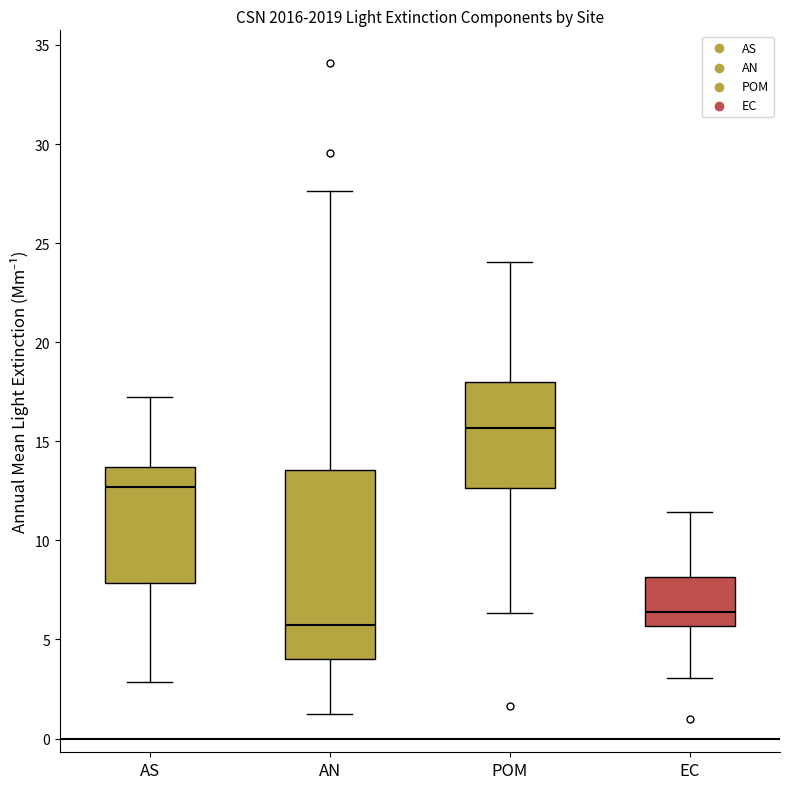

Which box is the tallest, from its lower edge to its upper edge?

AN